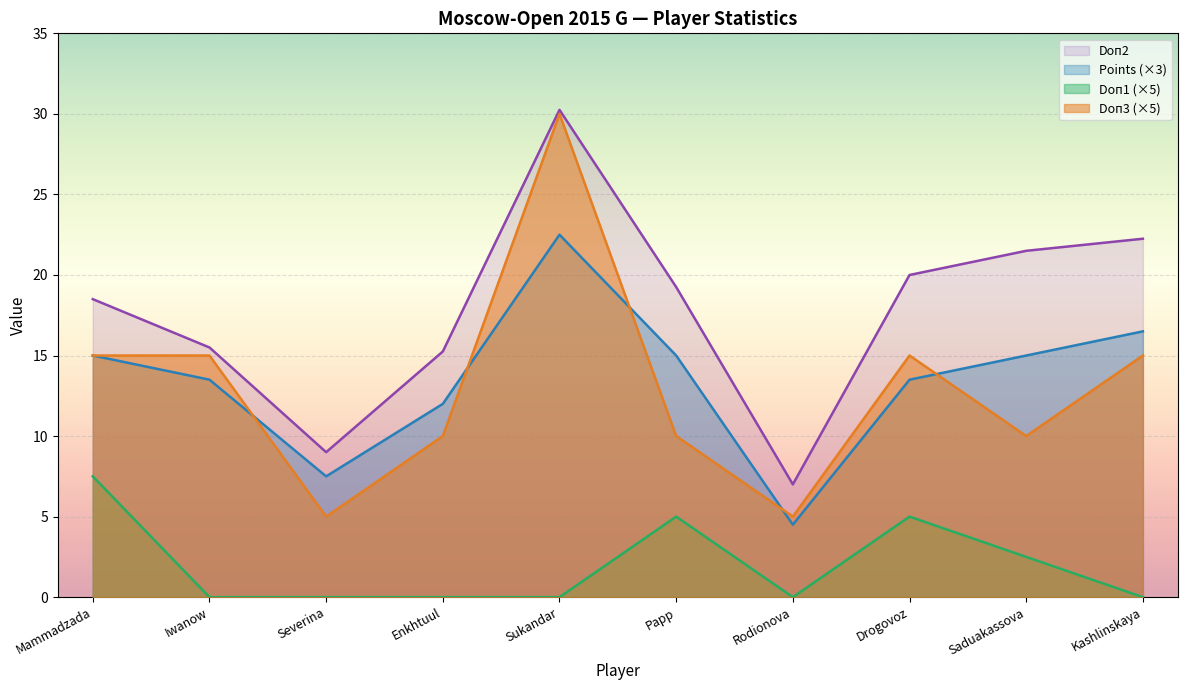

Between Saduakassova and Enkhtuul, which is larger?

Saduakassova